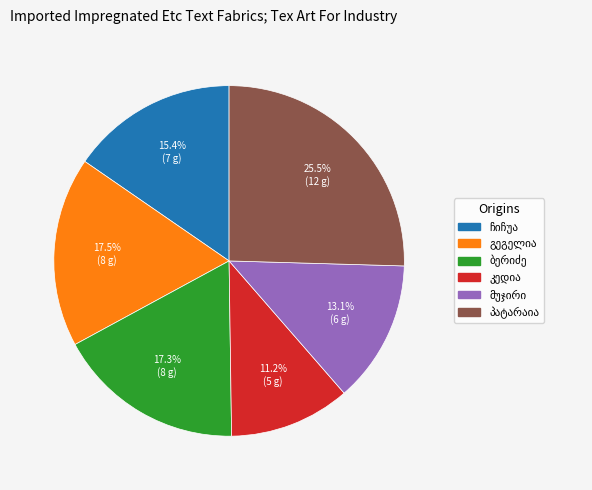

Is there a majority slice in this chart?

No